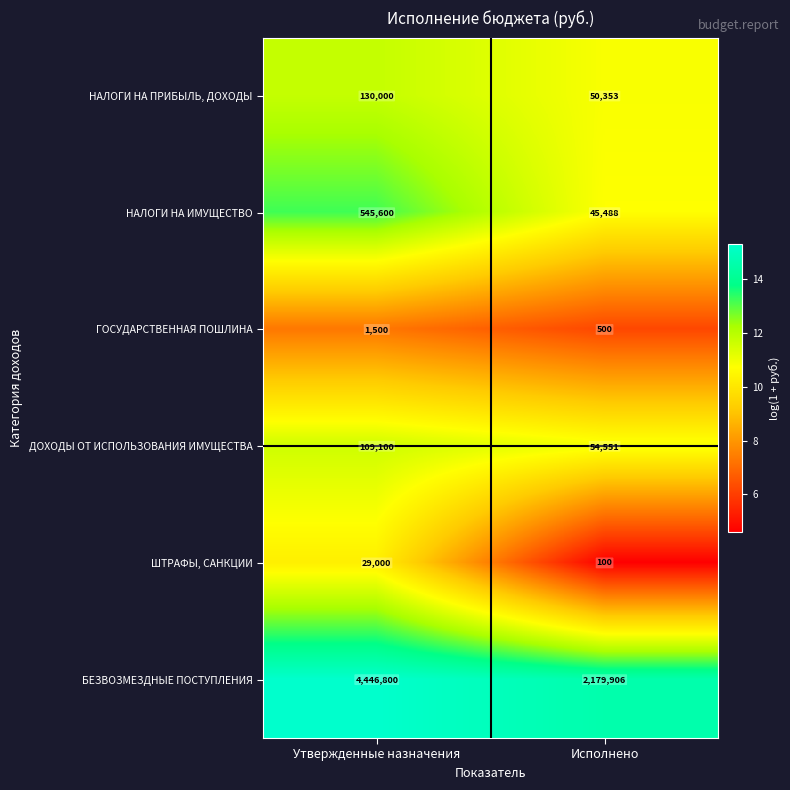

Reading right to left, list all the values displayed in this chart.

НАЛОГИ НА ПРИБЫЛЬ, ДОХОДЫ: Исполнено=50353	Утвержденные назначения=130000
НАЛОГИ НА ИМУЩЕСТВО: Исполнено=45488	Утвержденные назначения=545600
ГОСУДАРСТВЕННАЯ ПОШЛИНА: Исполнено=500	Утвержденные назначения=1500
ДОХОДЫ ОТ ИСПОЛЬЗОВАНИЯ ИМУЩЕСТВА: Исполнено=54551	Утвержденные назначения=109100
ШТРАФЫ, САНКЦИИ: Исполнено=100	Утвержденные назначения=29000
БЕЗВОЗМЕЗДНЫЕ ПОСТУПЛЕНИЯ: Исполнено=2179906	Утвержденные назначения=4446800